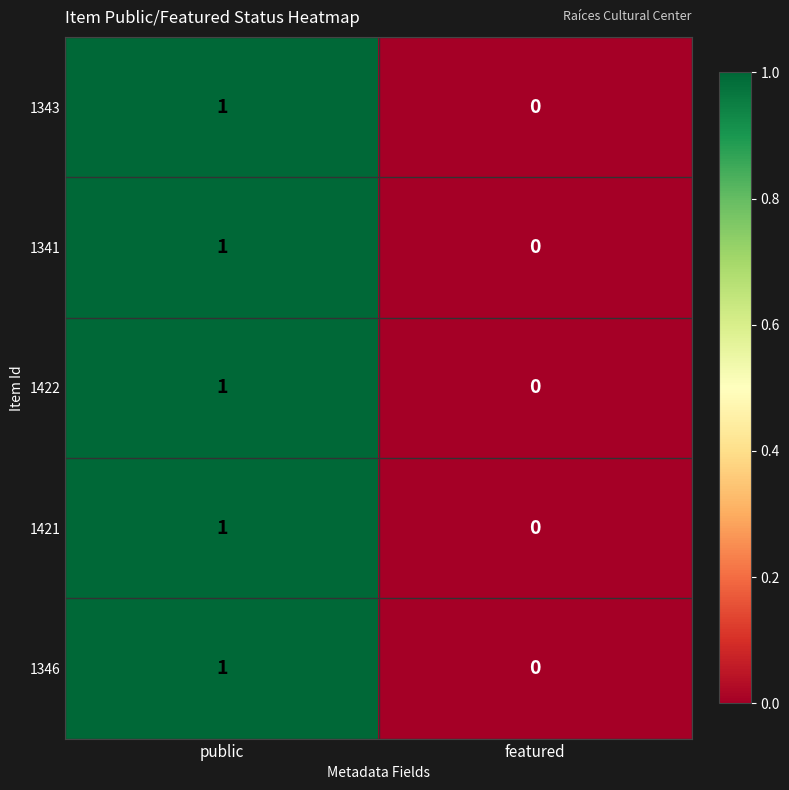

At which category is the sum across all series the highest?

public